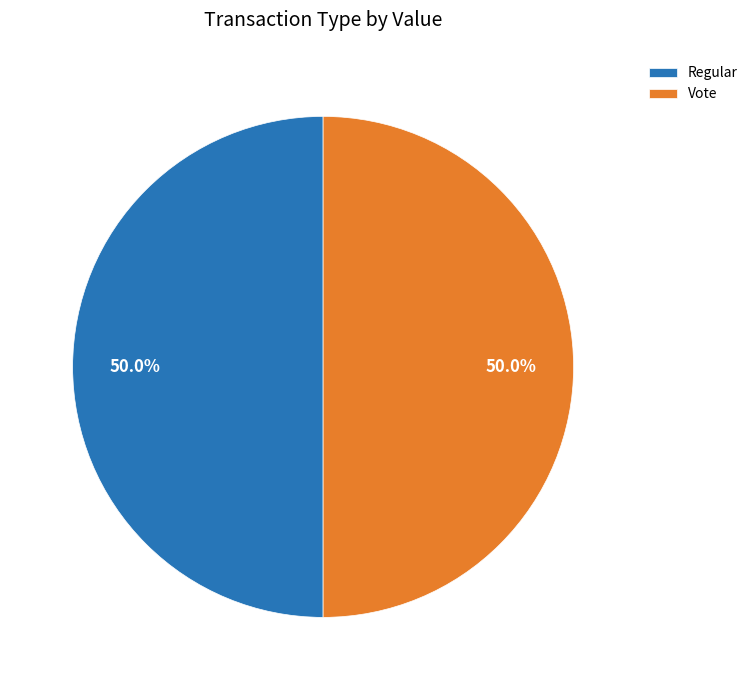

Count the number of slices in the pie.

2